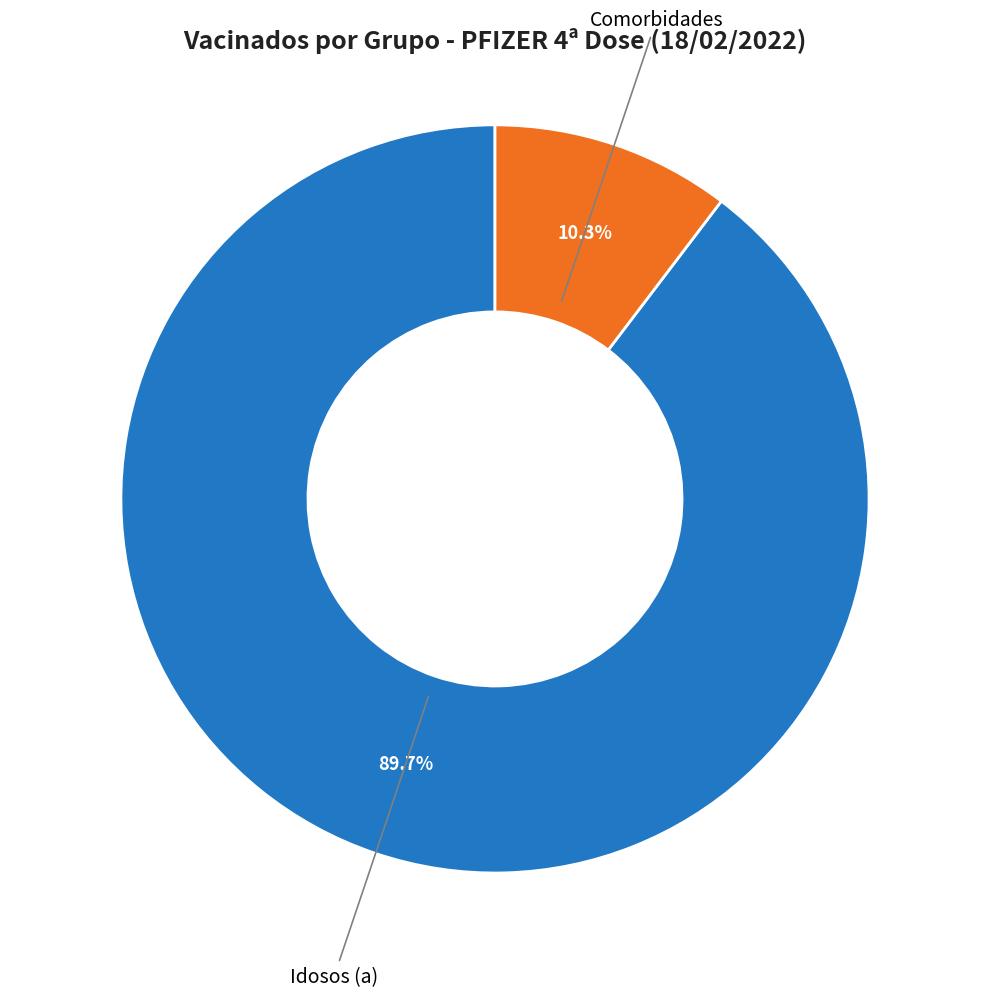

How many segments does this pie chart have?

2